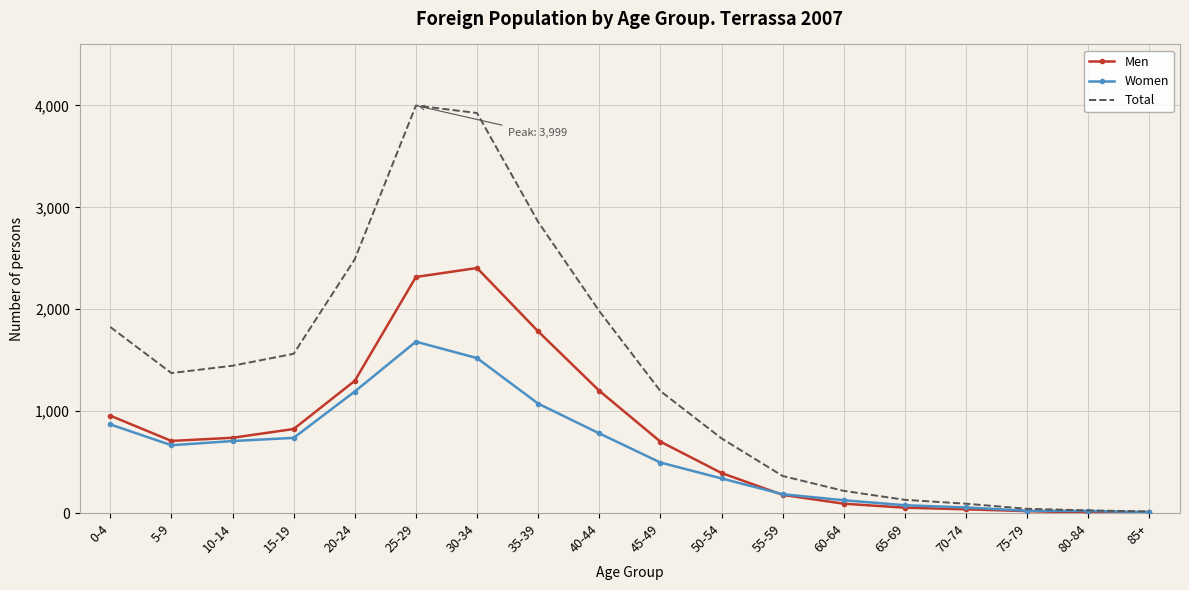

Is the value of Women at 0-4 greater than the value of Men at 70-74?

Yes